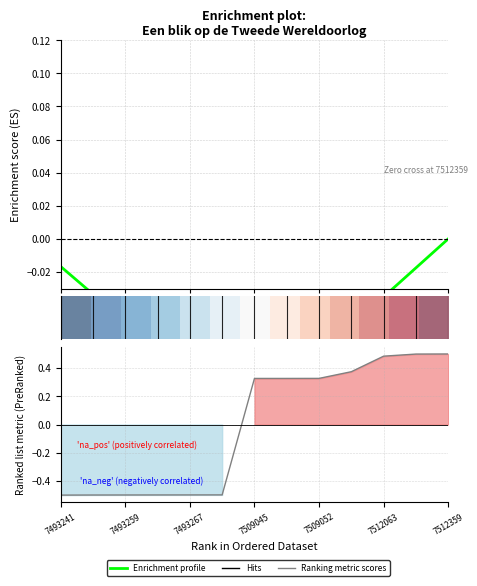

Count the number of categories in the chart.

13